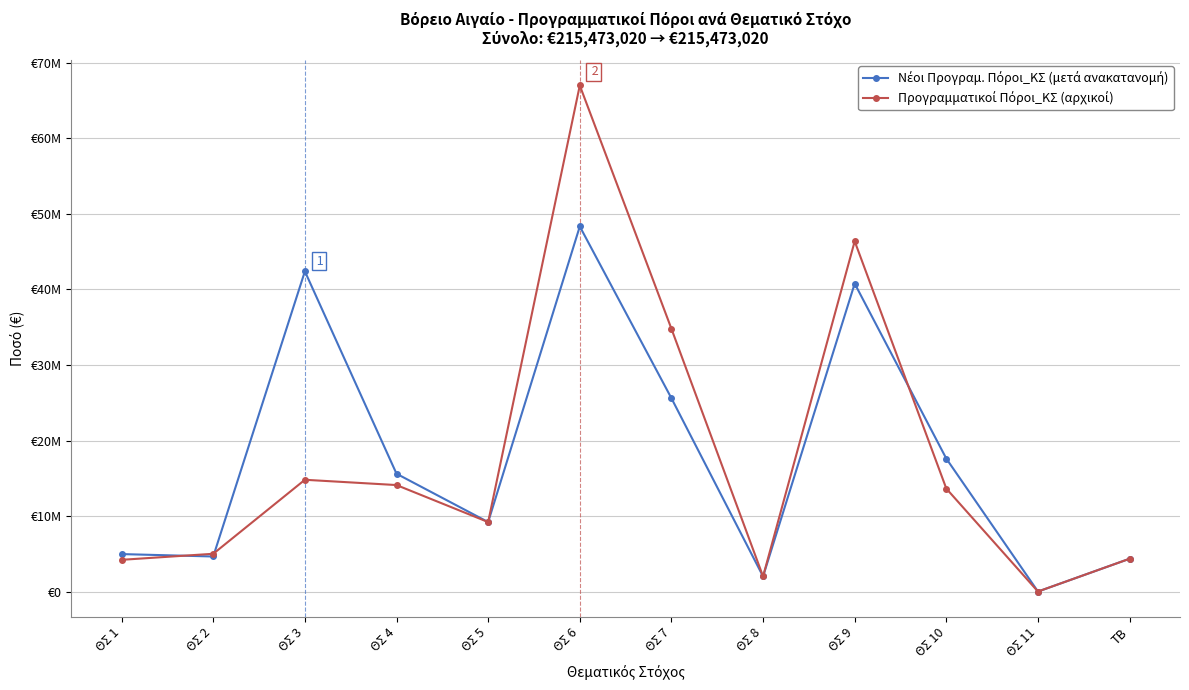

True or false: Νέοι Προγραμ. Πόροι_ΚΣ (μετά ανακατανομή) and Προγραμματικοί Πόροι_ΚΣ (αρχικοί) cross at least once.

True